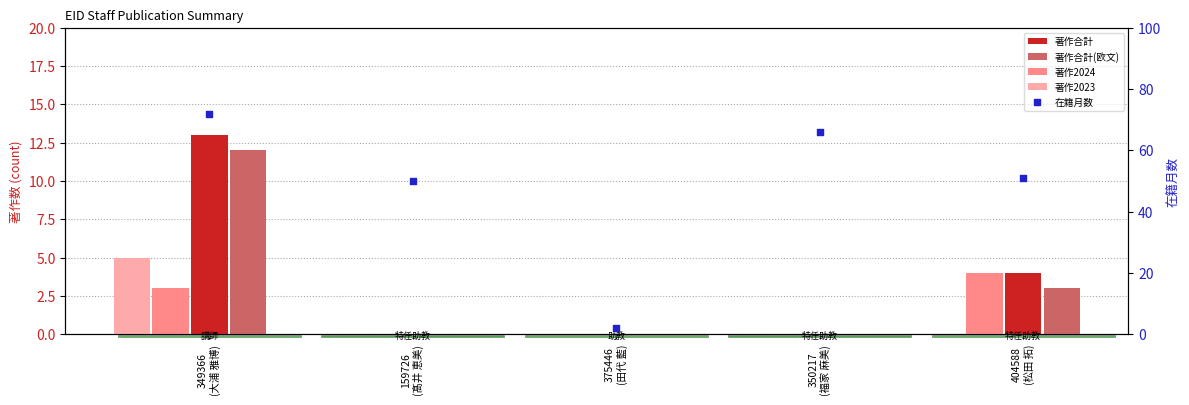

What is the total value across all series at 159726
(髙井 恵美)?

50